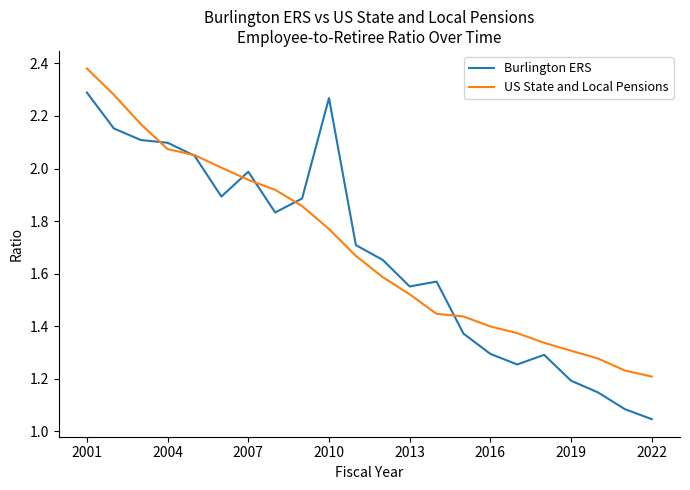

Does the chart display data point markers on the line(s)?

No